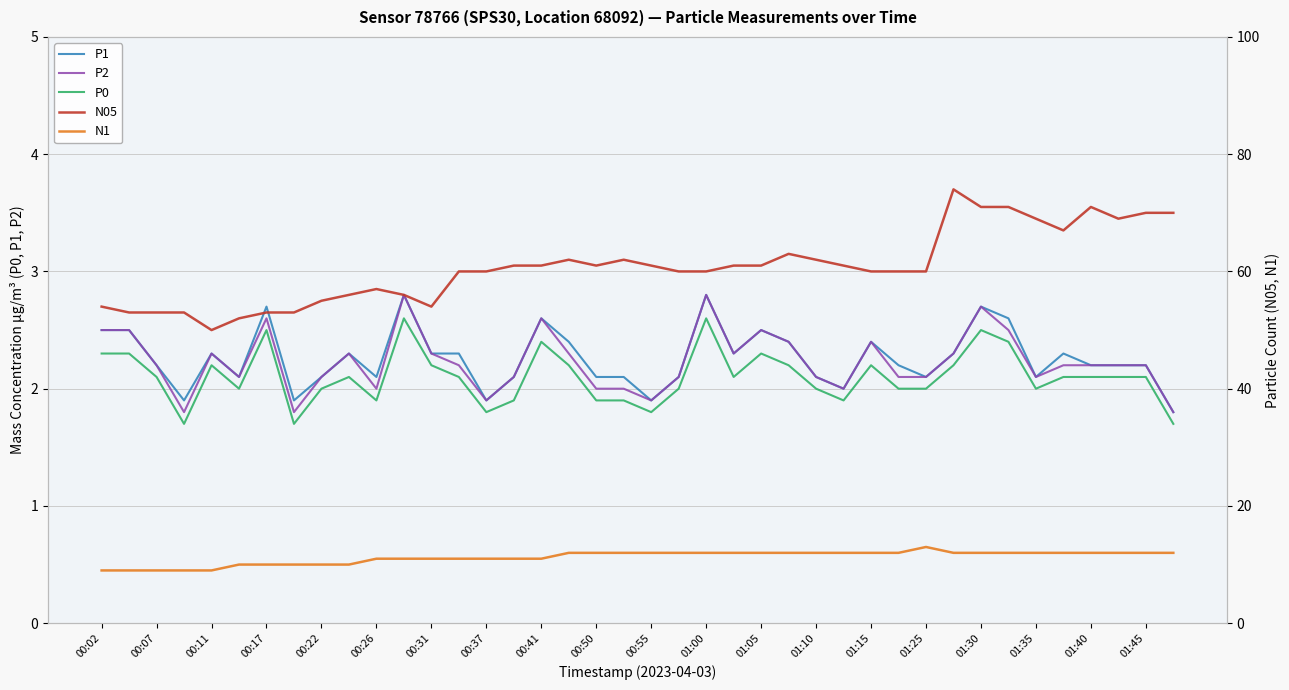

Is it true that P0 equals 3.7 at 01:40?

False